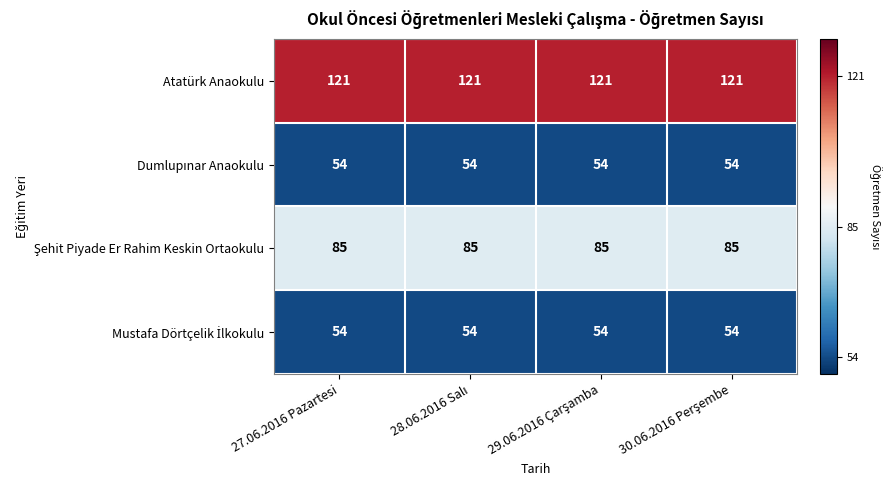

What value does the Atatürk Anaokulu series have at 27.06.2016 Pazartesi?

121